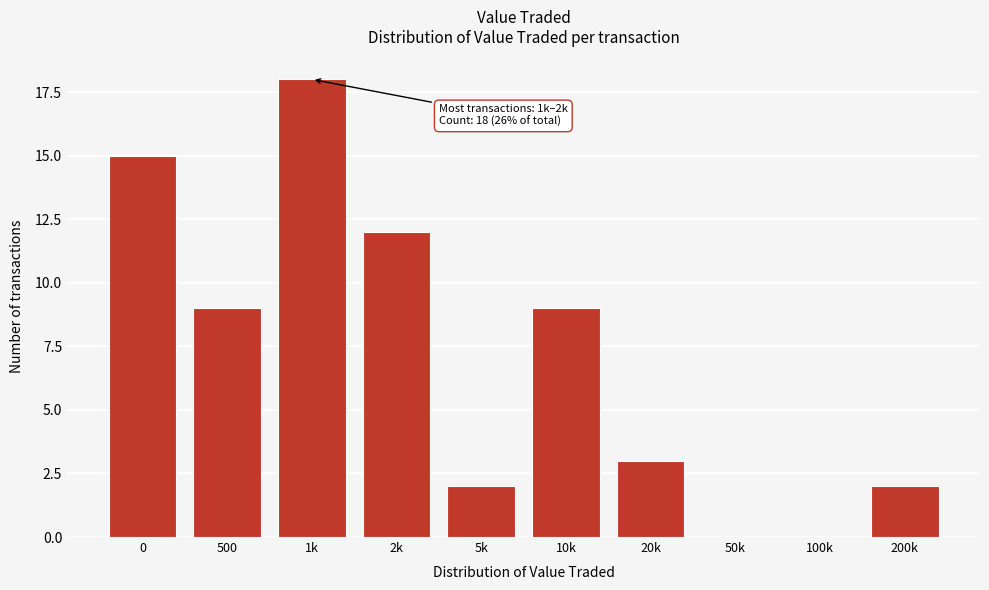

Reading left to right, transcribe all the data shown in this chart.

0=15	500=9	1k=18	2k=12	5k=2	10k=9	20k=3	50k=0	100k=0	200k=2